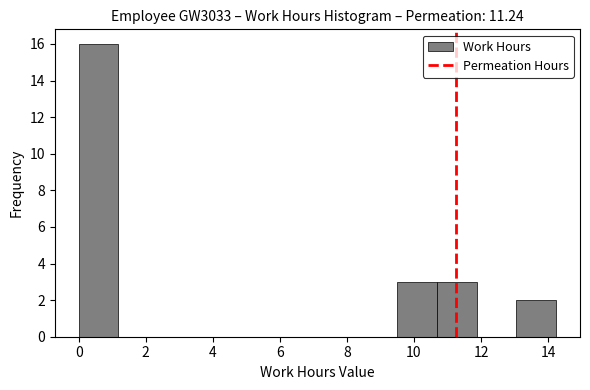

What is the height of the bar covering 9.4 to 10.6 on the x-axis? Neither the bar edges nor the heights are printed on the chart, so give them approximately, as read against the axes.

3